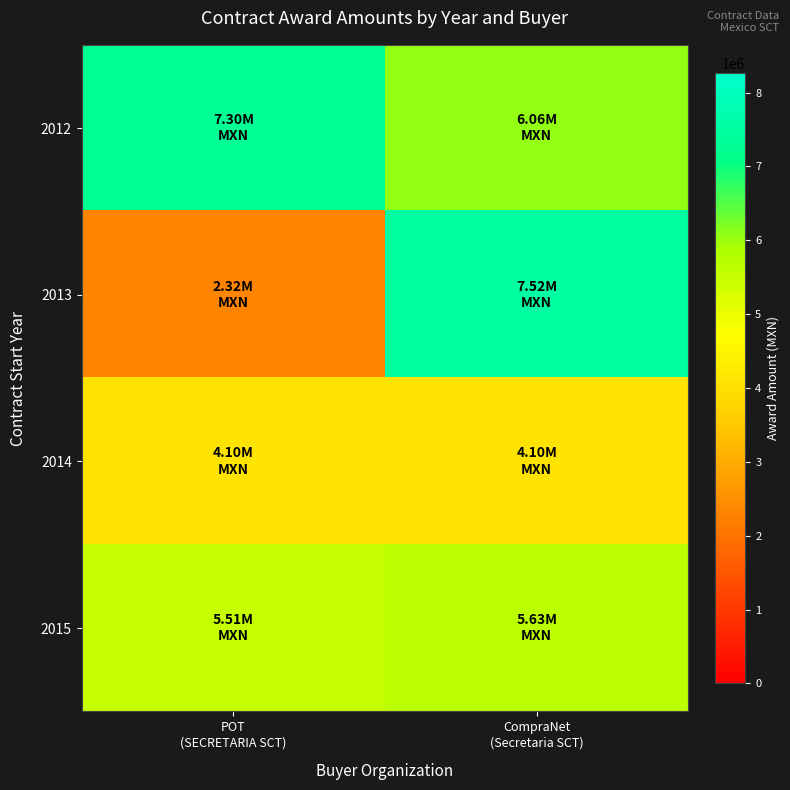

Which series has the widest spread of values?

2013